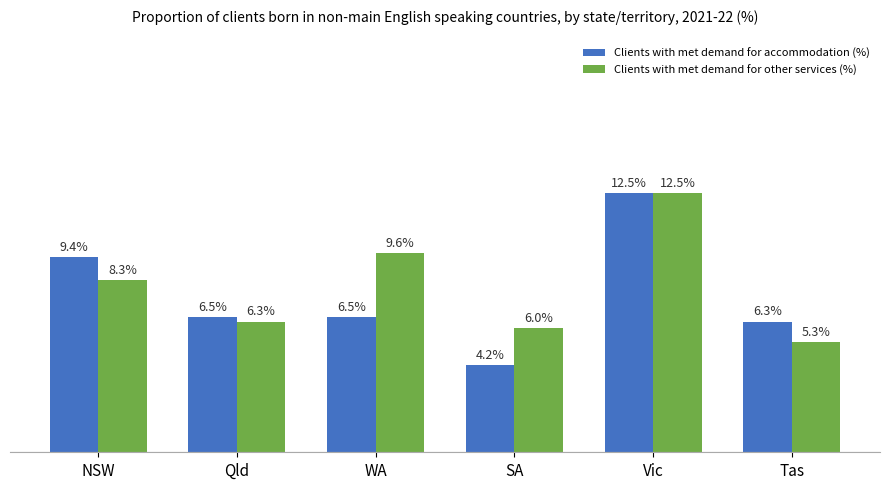

Which category has the lowest value in the Clients with met demand for accommodation (%) series?

SA